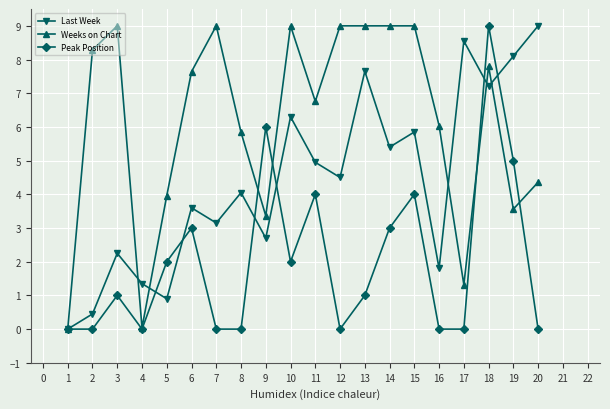

At 5, list the series in order from smallest to largest.

Last Week, Peak Position, Weeks on Chart